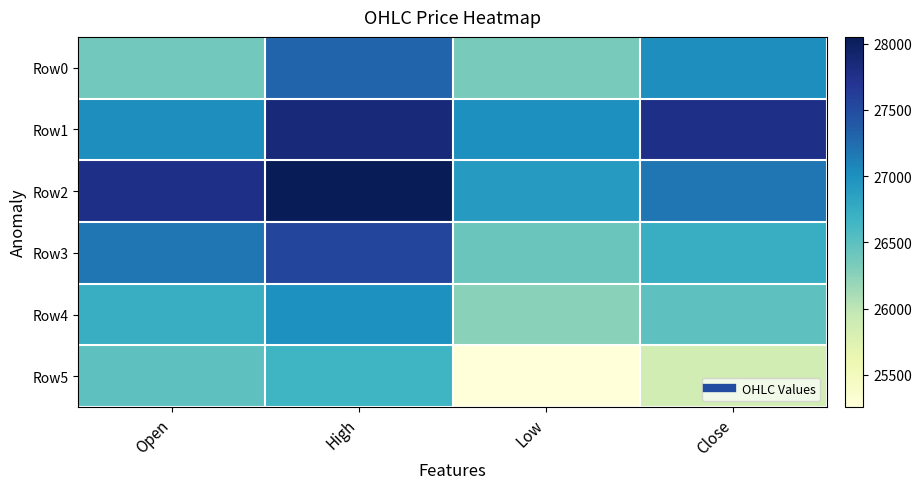

How many data points does each series have?

4